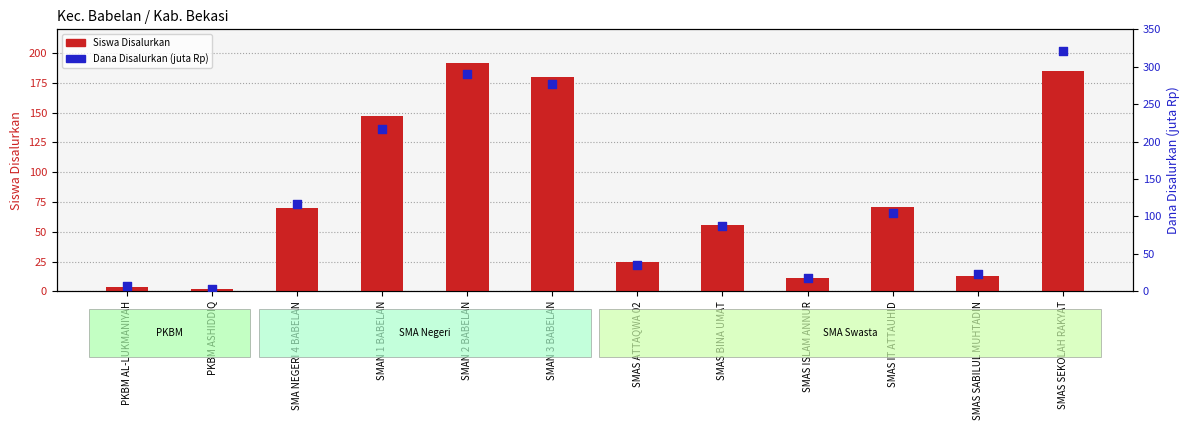

Which series has the largest total across all categories?

Dana Disalurkan (juta Rp)